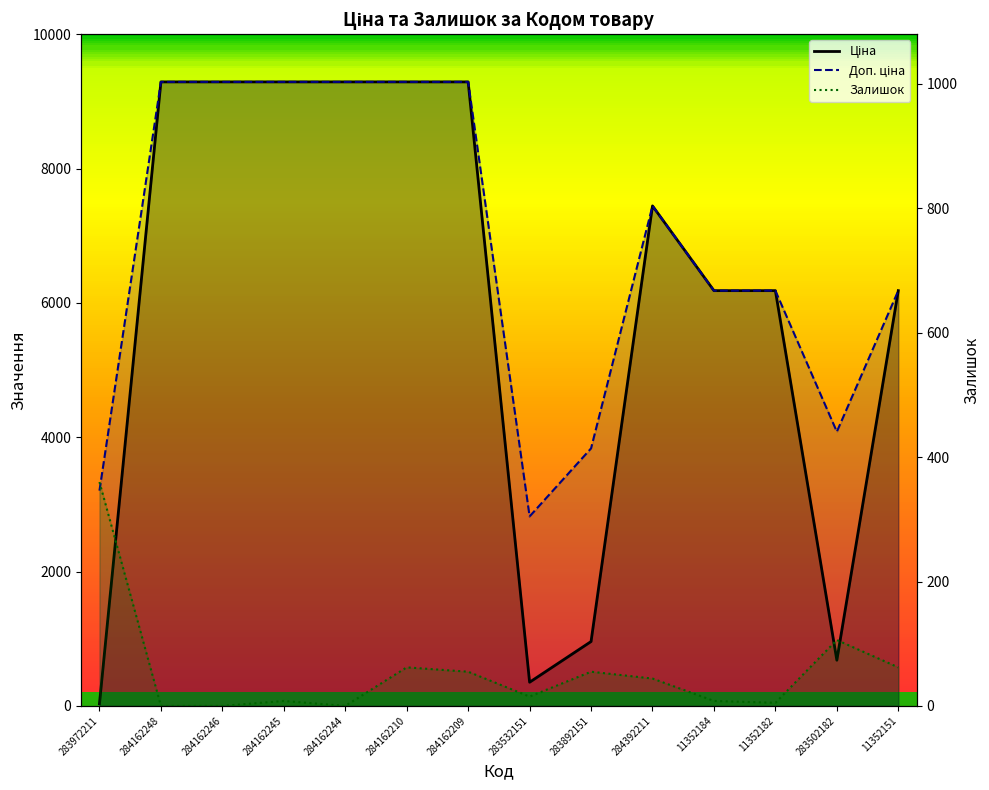

The value of Залишок at 284392211 is 68.4. True or false?

False